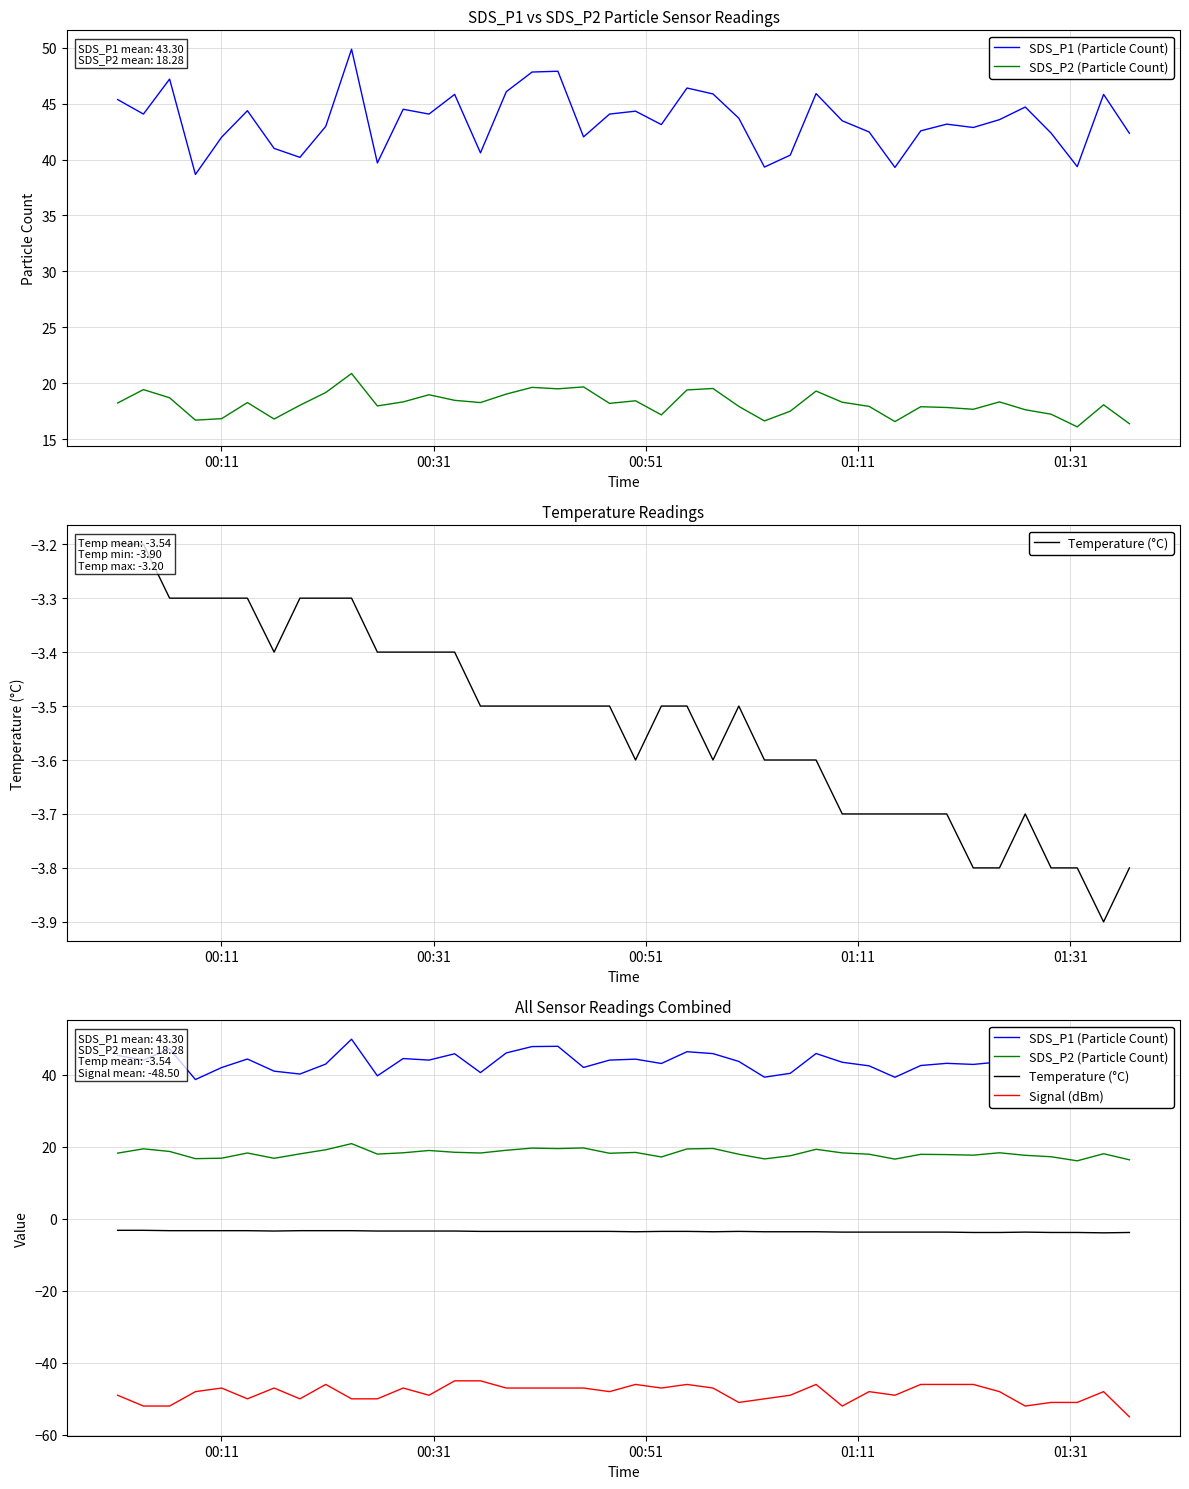

How many distinct data groups are displayed?

4